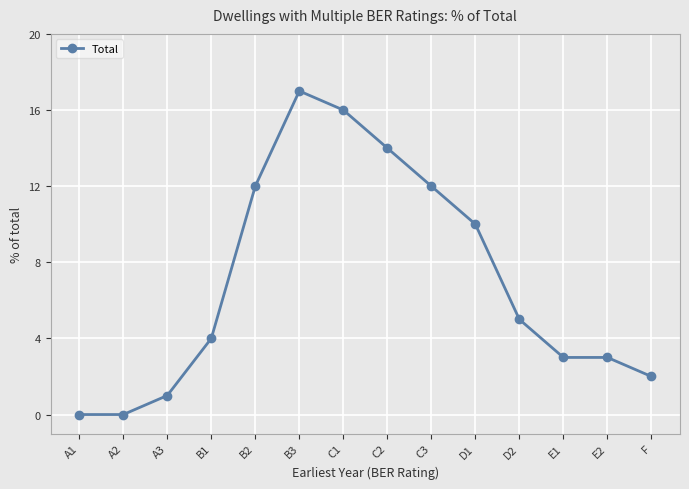

At which label is the value closest to 8?

D1